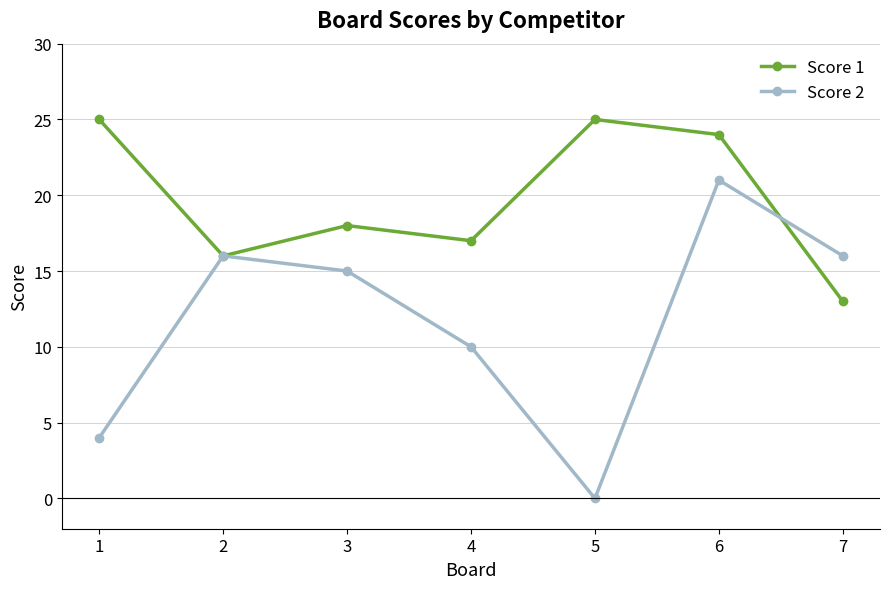

True or false: Score 2 has a value of 21 at 6.

True